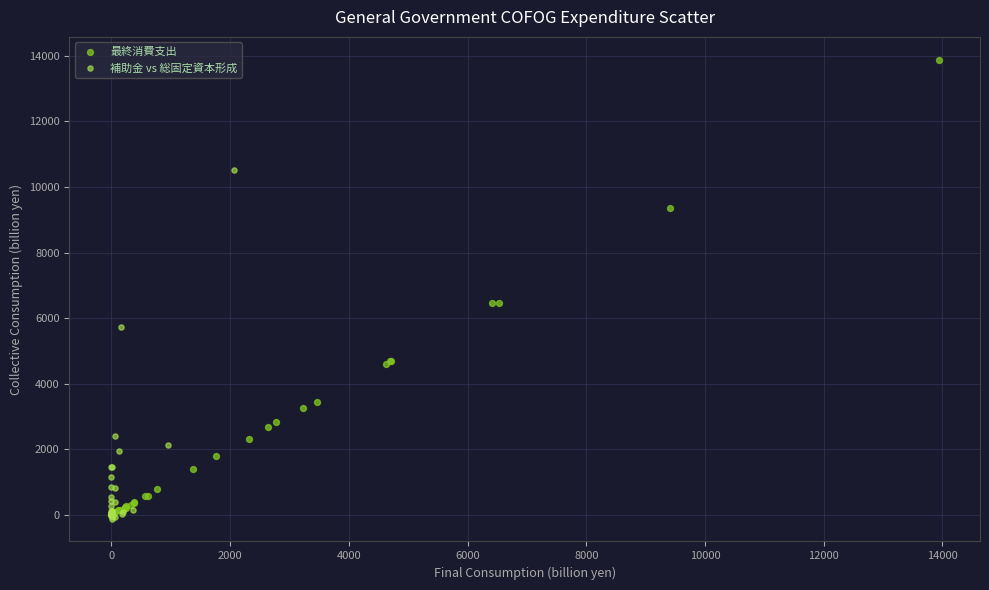

Which series contains the highest Y value?

最終消費支出